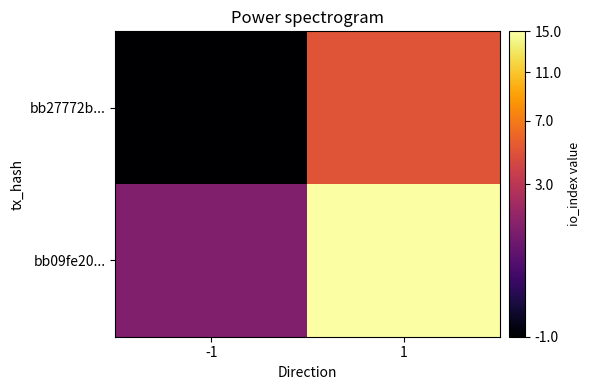

Which category has the highest value across all series?

1